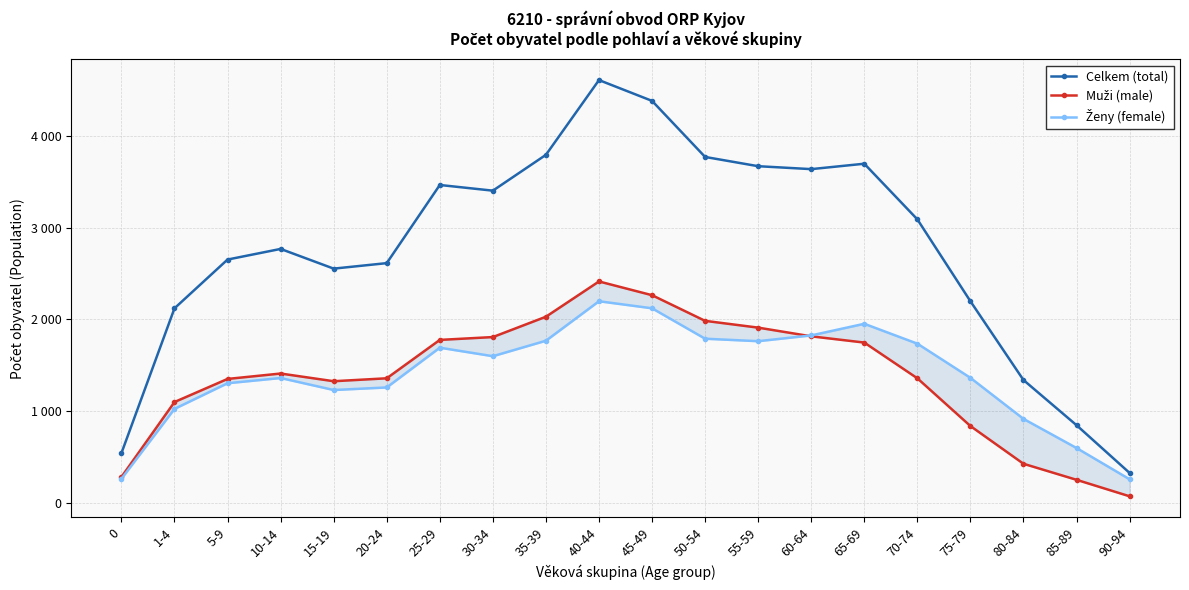

How many series are shown in this chart?

3